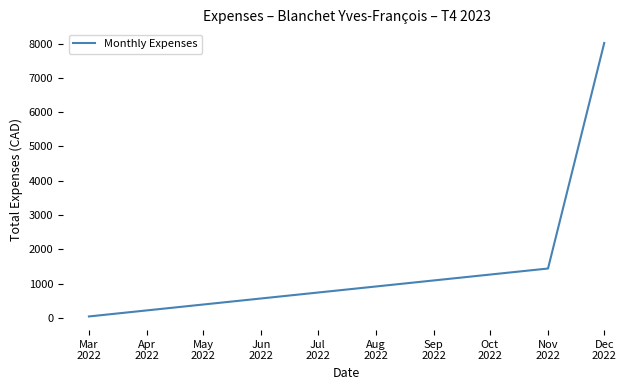

What is the difference between the maximum and minimum values?

7976.5